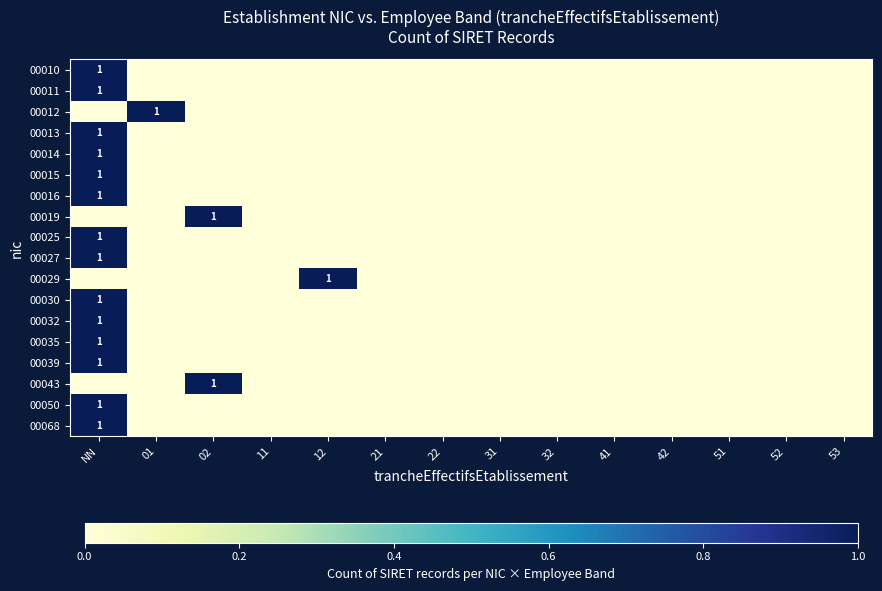

The 00068 series shows 1 at NN. True or false?

True